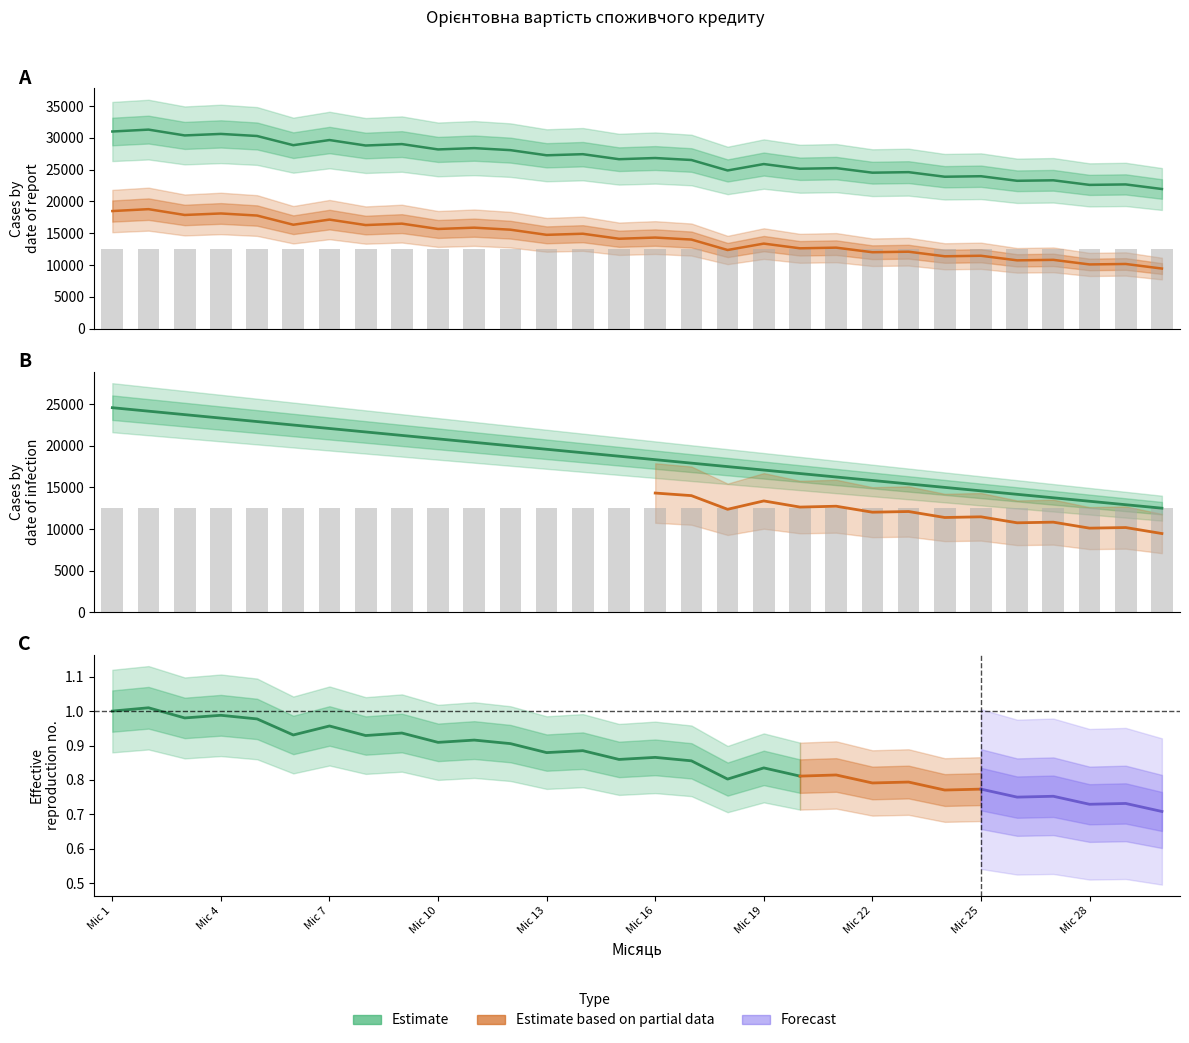

Rank the categories by Орієнтовна сума відсотків value from lowest to highest.

30, 28, 29, 26, 27, 24, 25, 22, 23, 18, 20, 21, 19, 17, 15, 16, 13, 14, 12, 10, 11, 8, 6, 9, 7, 5, 3, 4, 1, 2